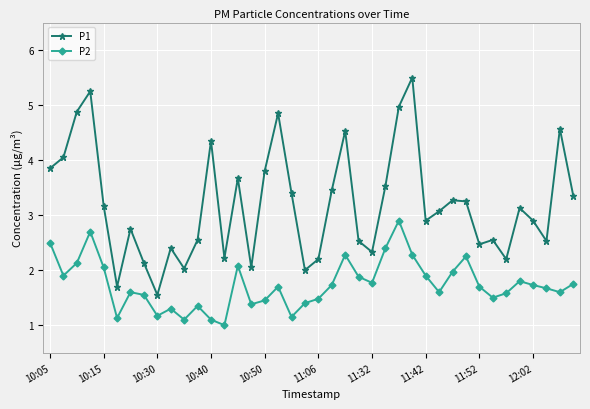

What is the minimum value shown in the chart?

1.0